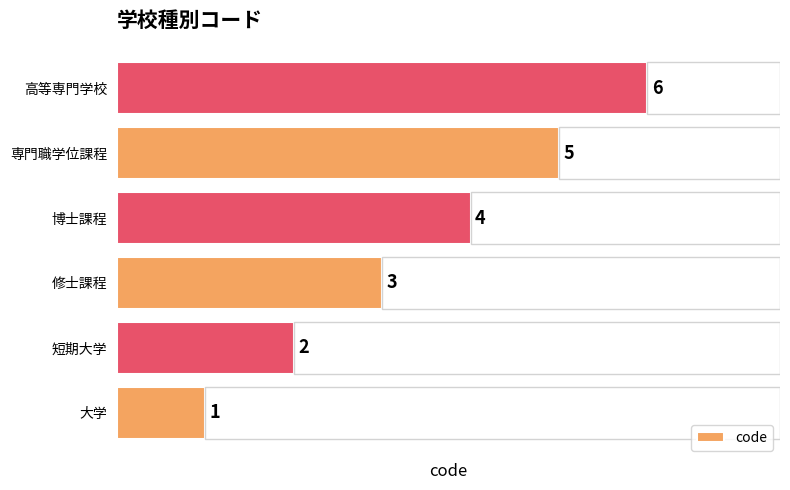

What is the value of the 2nd bar from the left?

2